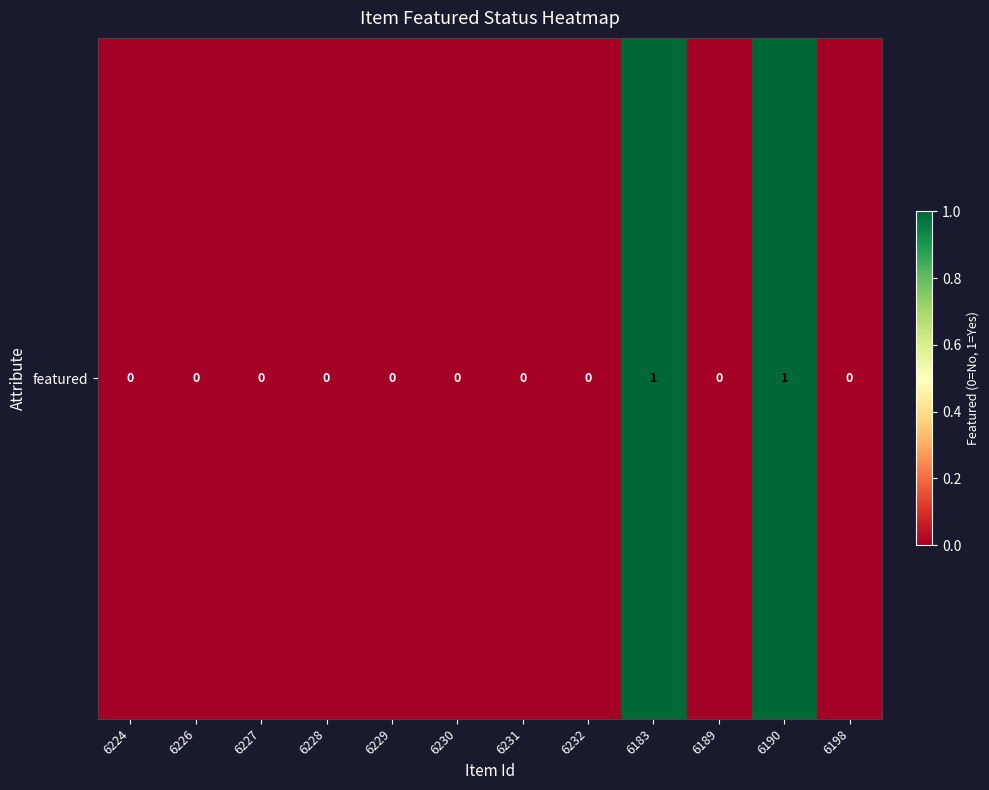

The chart shows a value of 1 at 6228. True or false?

False